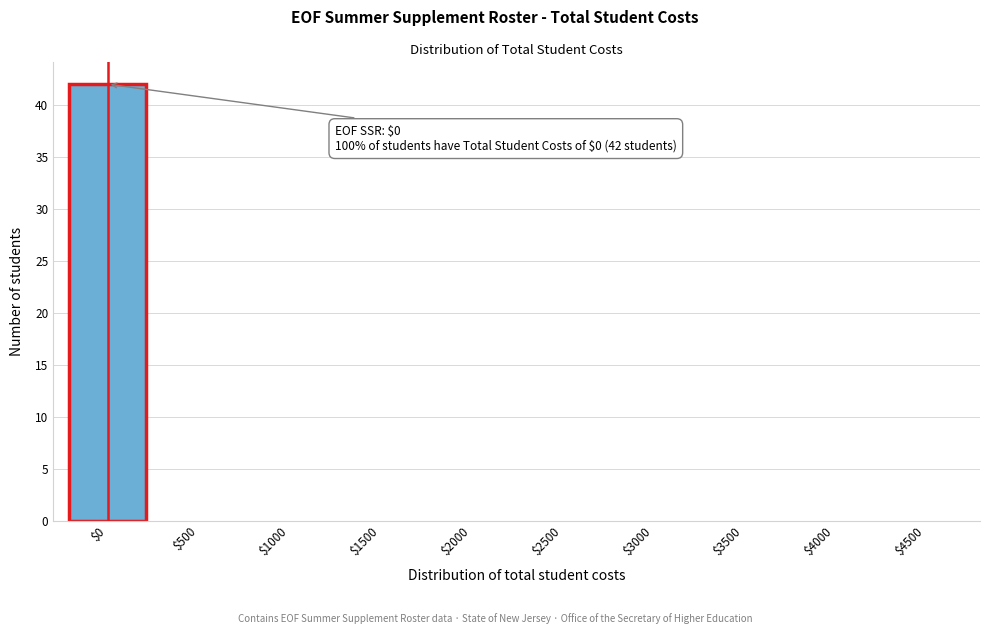

What is the maximum value shown in the chart?

42